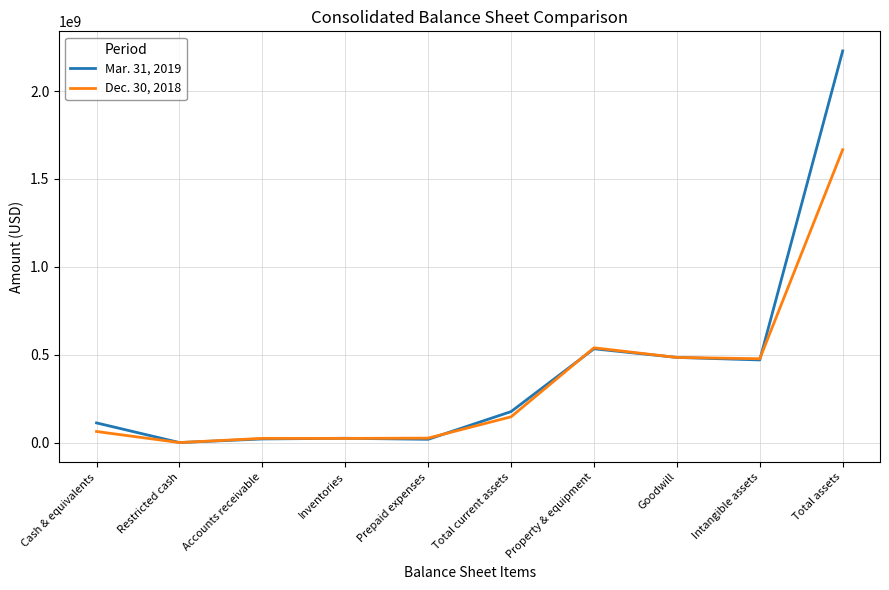

Rank the series by their maximum value, from lowest to highest.

Dec. 30, 2018, Mar. 31, 2019